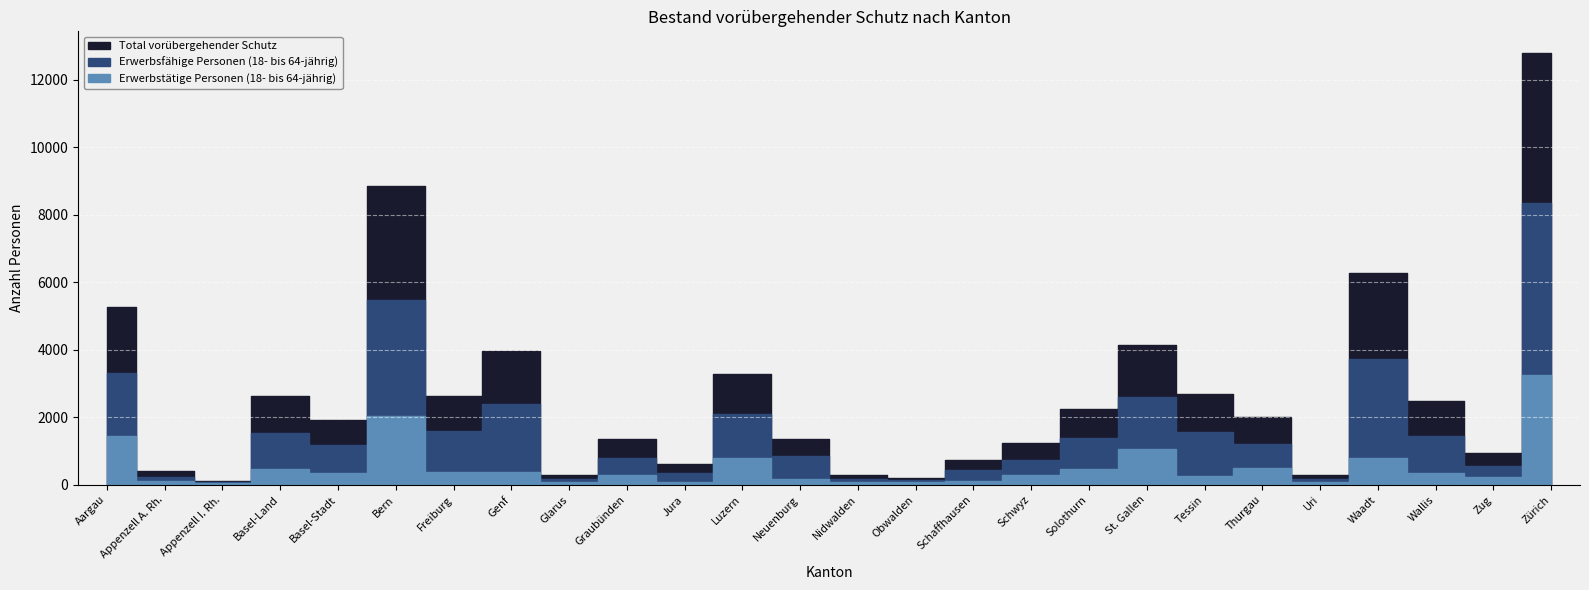

Rank the series by their average value, from highest to lowest.

Total vorübergehender Schutz, Erwerbsfähige Personen (18- bis 64-jährig), Erwerbstätige Personen (18- bis 64-jährig)